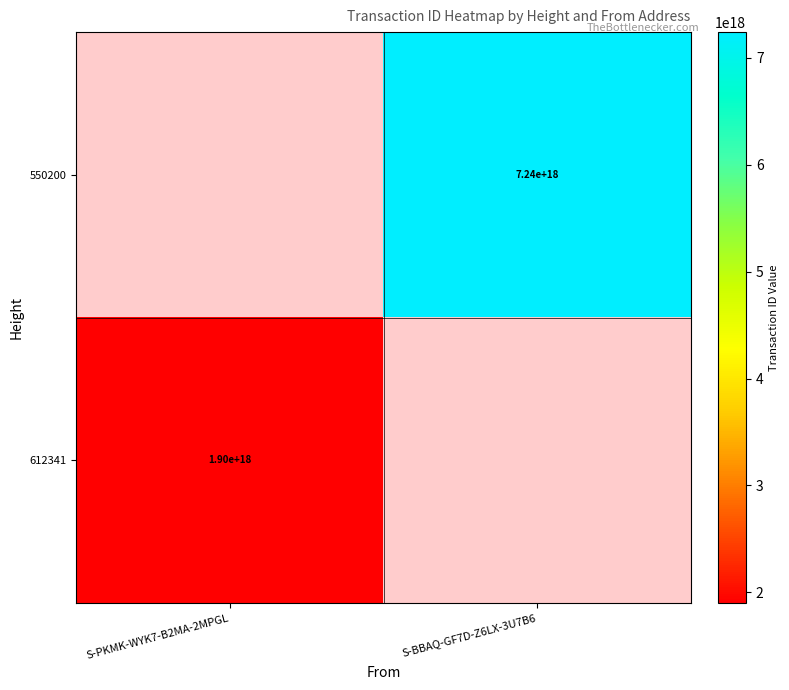

Is it true that 612341 equals 1900000000000000000 at S-PKMK-WYK7-B2MA-2MPGL?

True